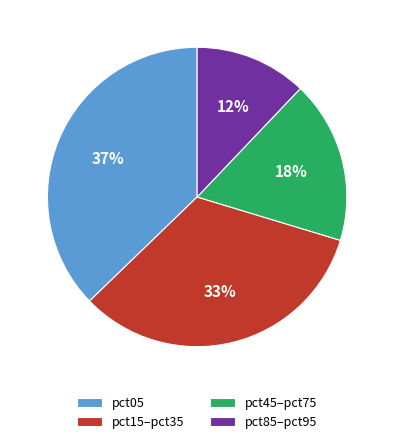

Which has a higher value, pct15–pct35 or pct45–pct75?

pct15–pct35